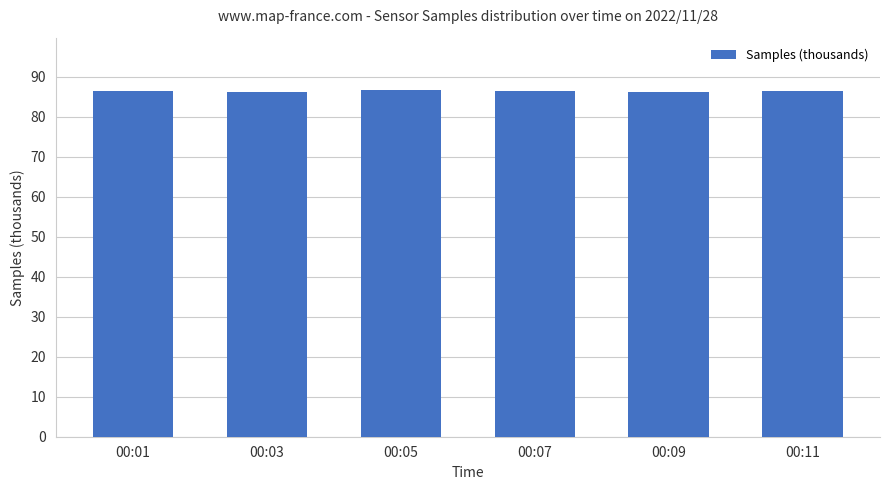

Count the values in the range 86 to 87.

6